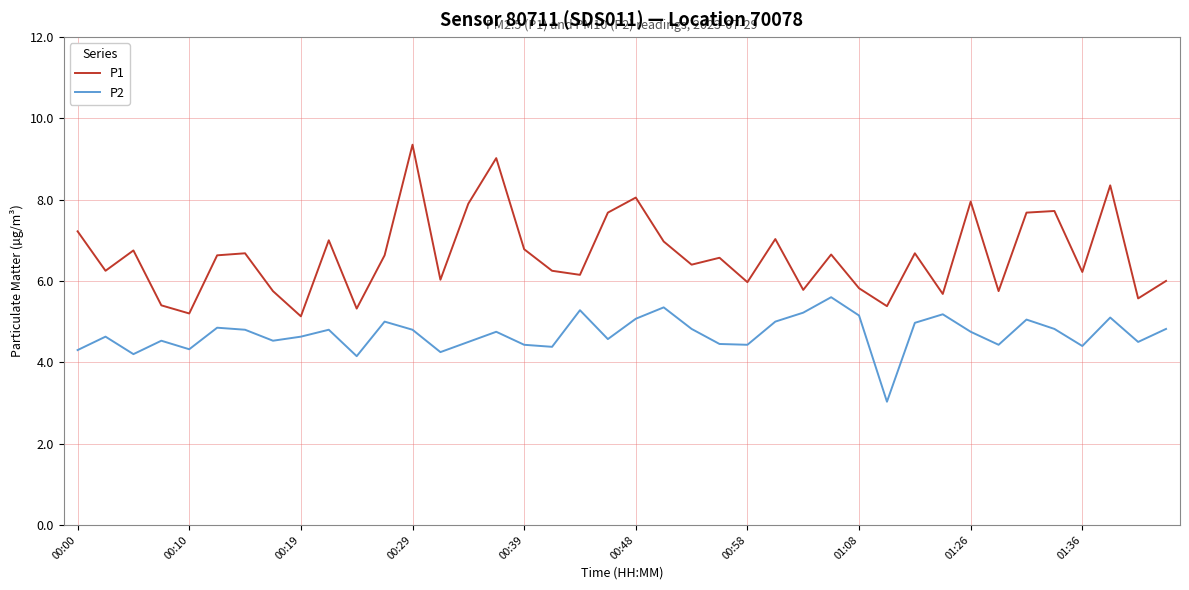

How many distinct data groups are displayed?

2